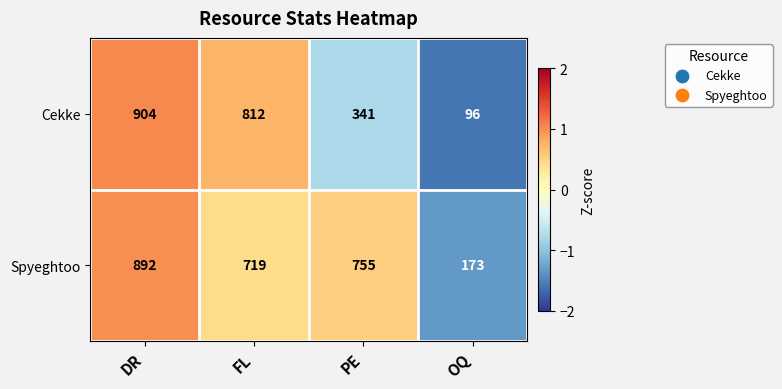

The value of Cekke at FL is 812. True or false?

True